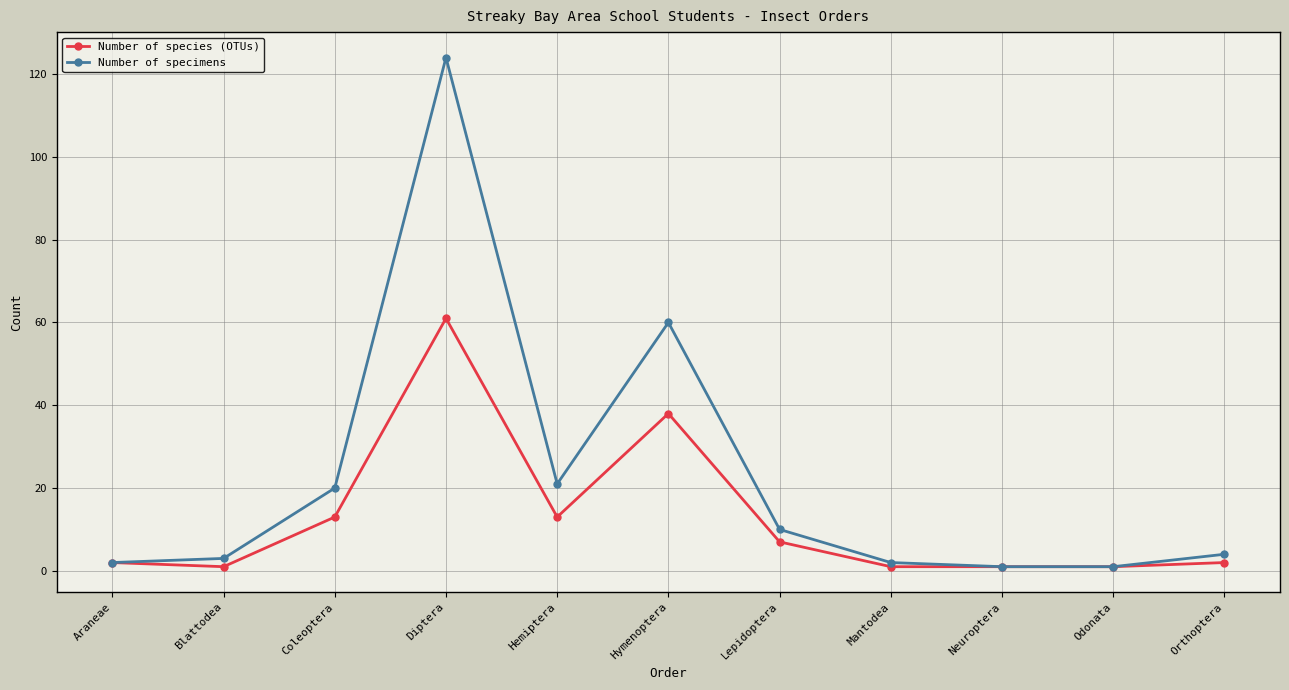

Reading right to left, list all the values displayed in this chart.

Number of species (OTUs): 2	1	1	1	7	38	13	61	13	1	2
Number of specimens: 4	1	1	2	10	60	21	124	20	3	2